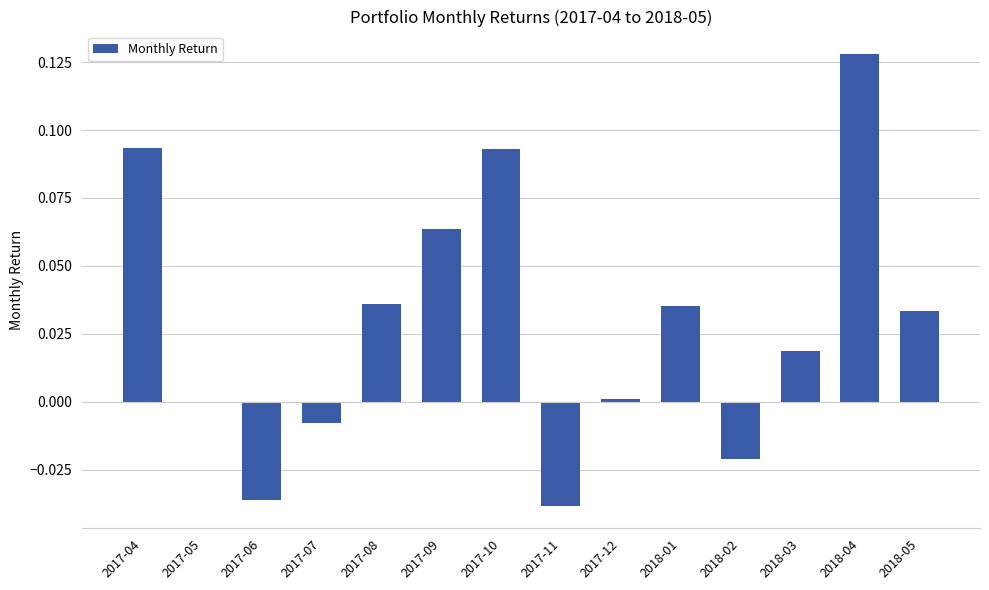

What is the sum of all values?

0.4